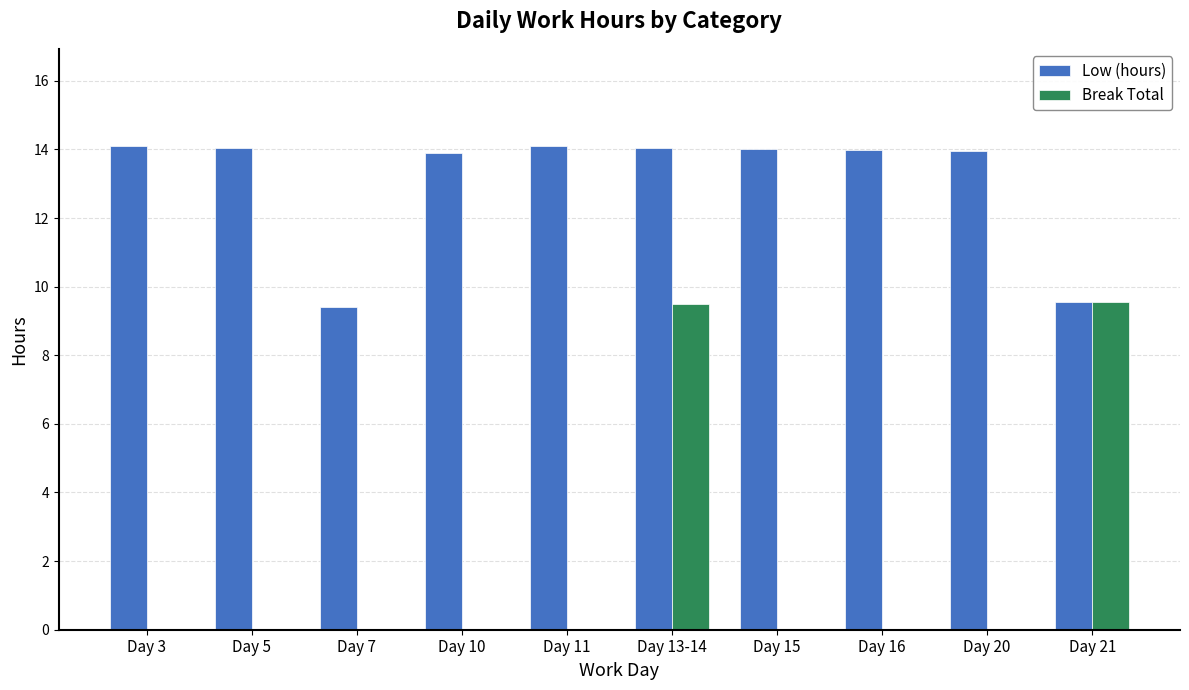

What is the sum of all Break Total values?

19.0